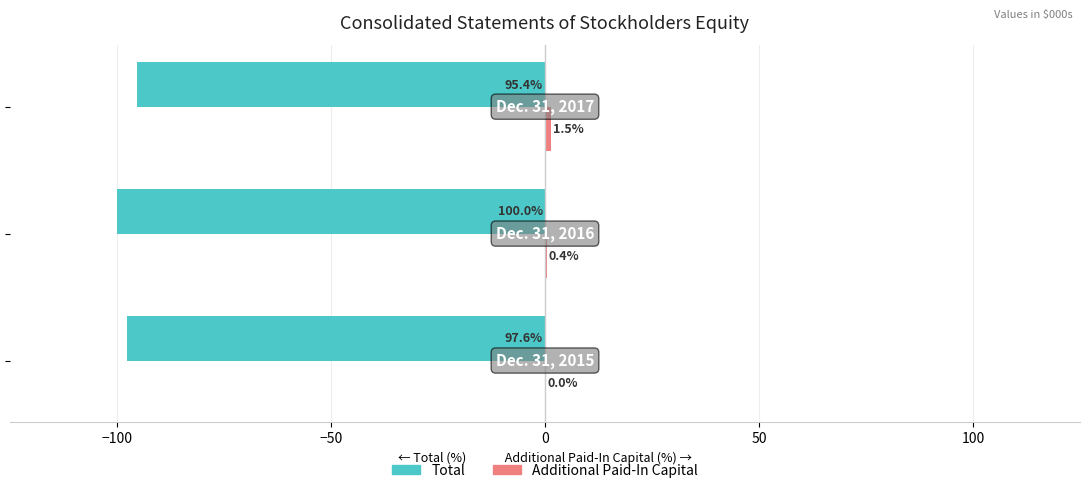

What is the maximum value shown in the chart?

1.5